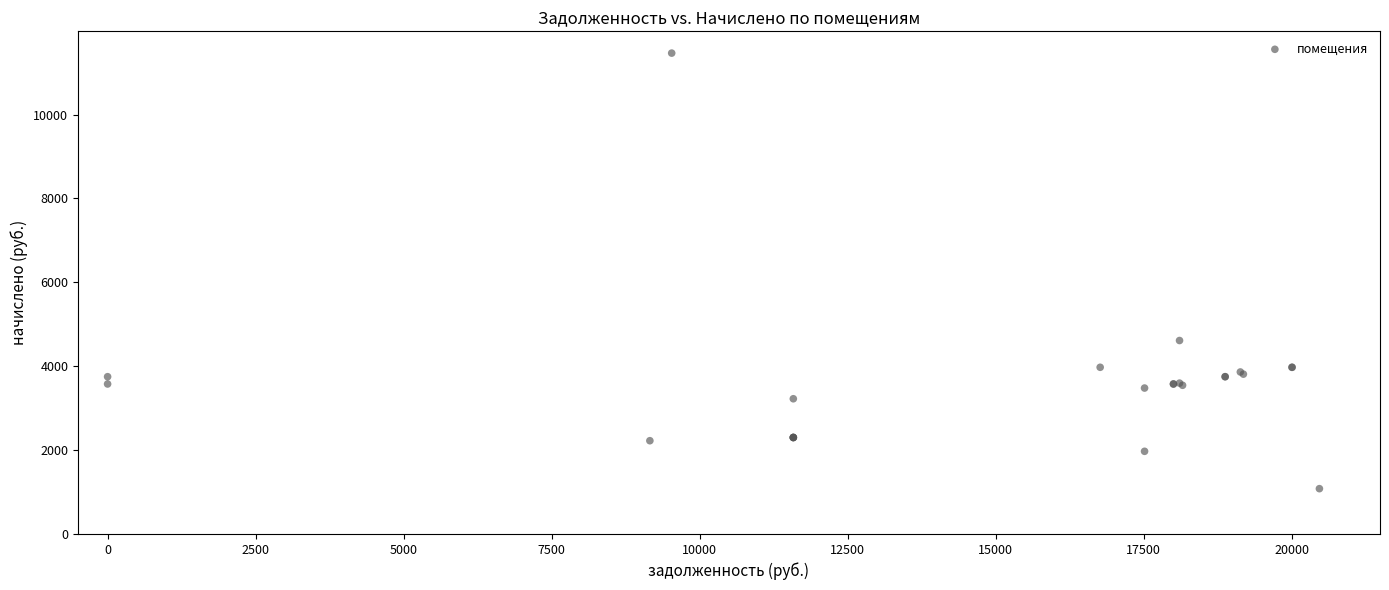

What Y value in the scatter plot is closest to 6273?

4613.5